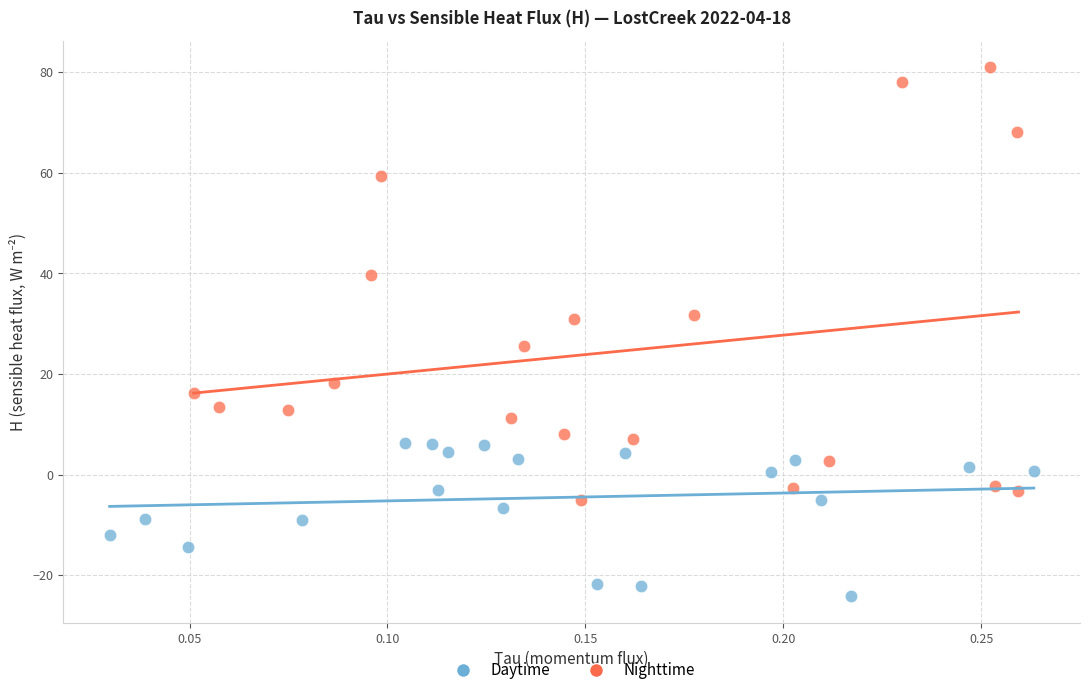

Which series reaches the maximum Y coordinate?

Nighttime